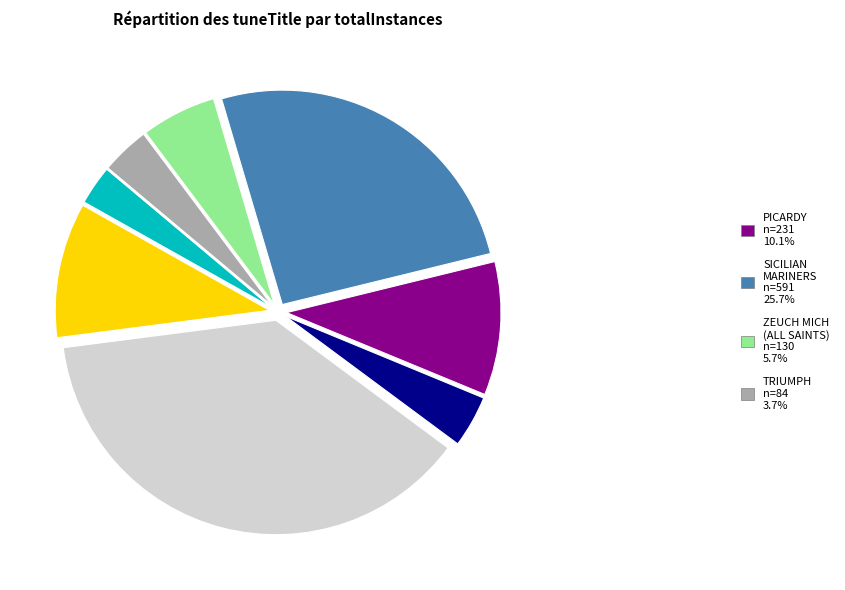

Is there a majority slice in this chart?

No